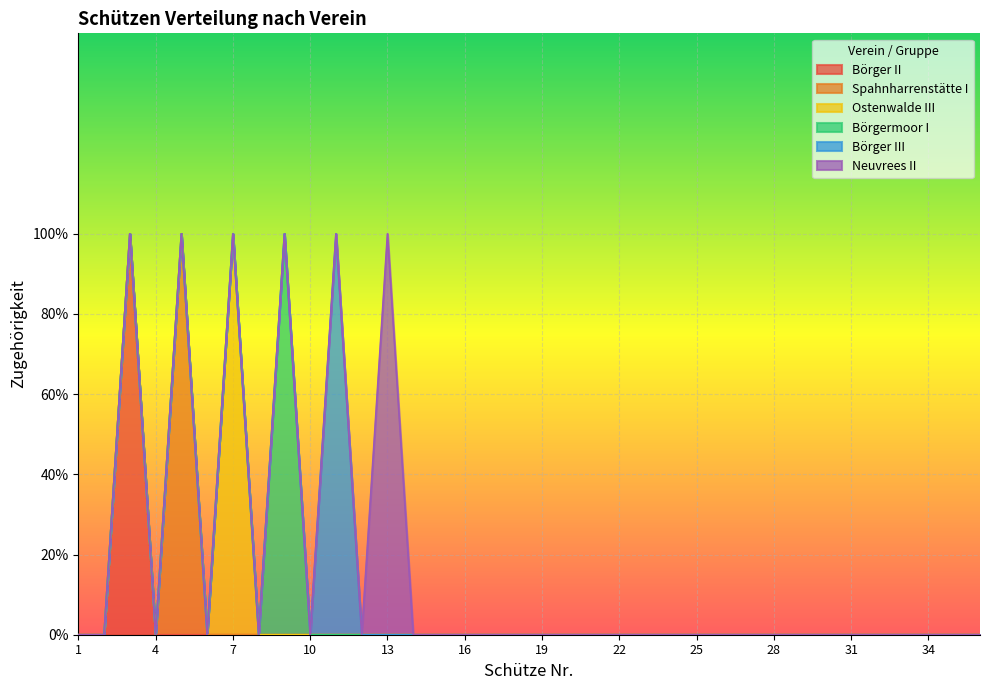

True or false: Neuvrees II and Börgermoor I intersect in this chart.

False